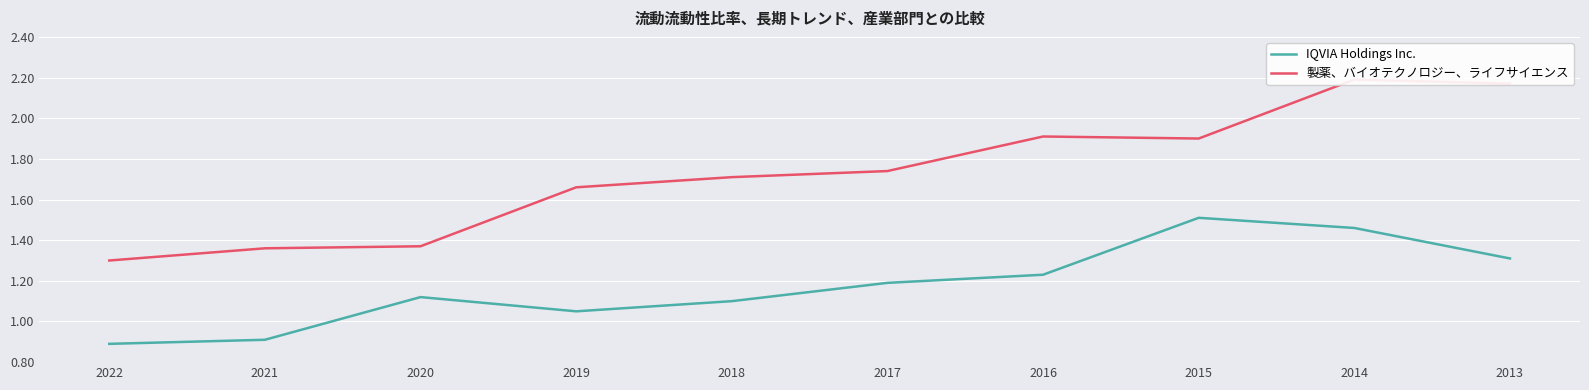

What is the greatest value displayed?

2.2